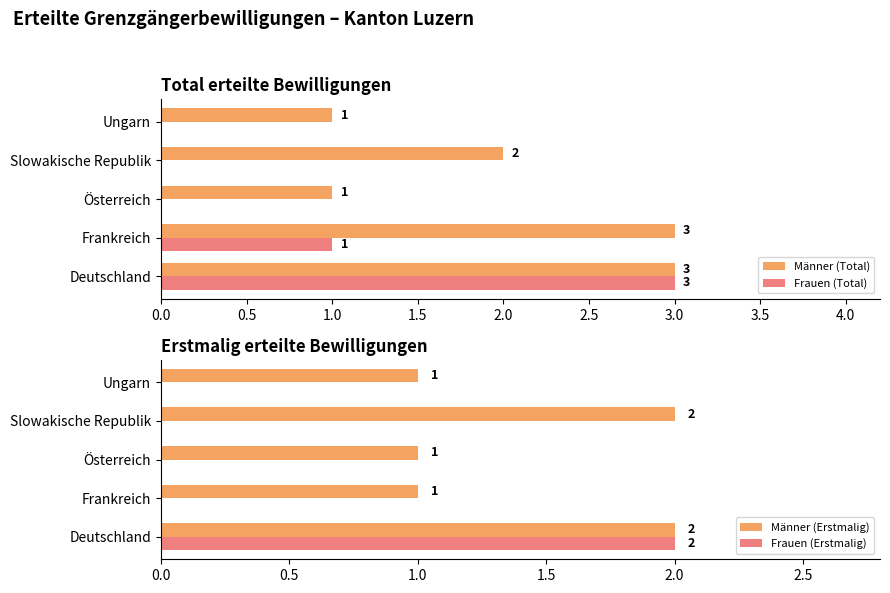

How many values in the Männer (Erstmalig) series exceed 1?

2